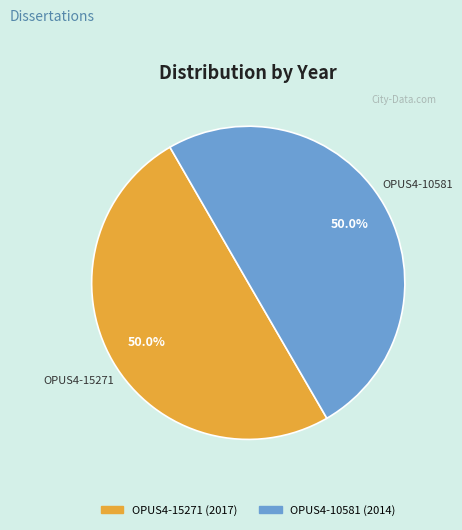

What percentage is NOT represented by OPUS4-15271?

50.0%